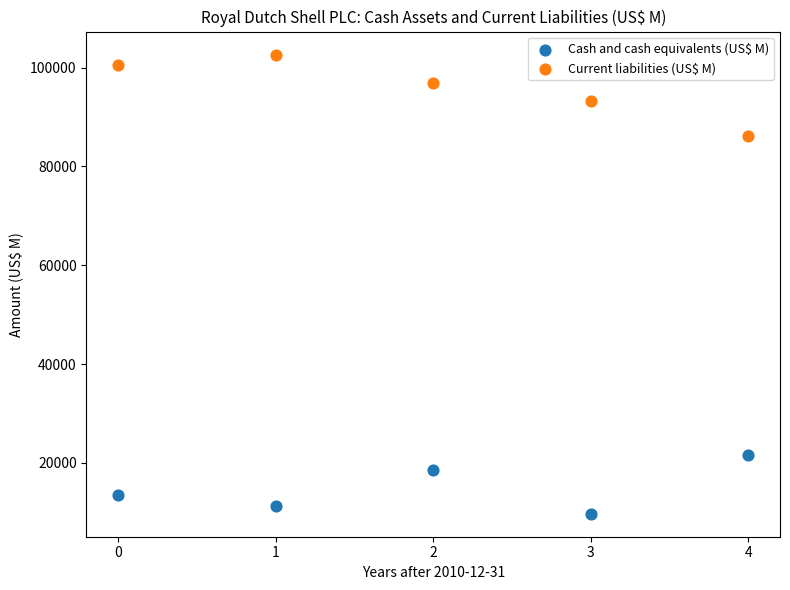

Across all series, what Y value is closest to 56177?

86212